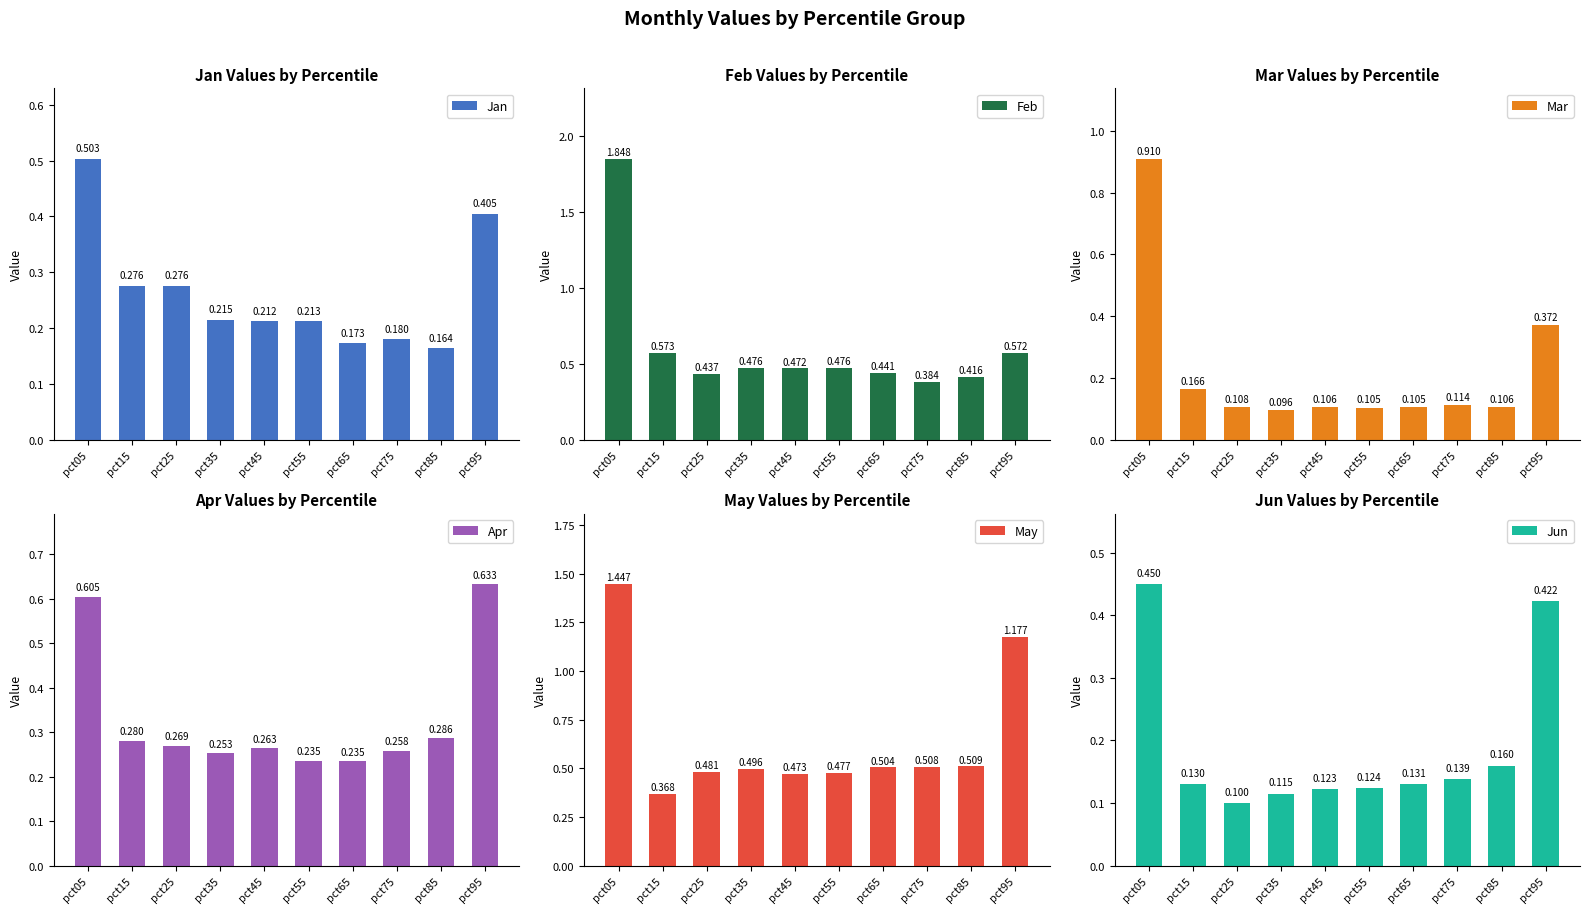

At how many categories does at least one series exceed 0?

10